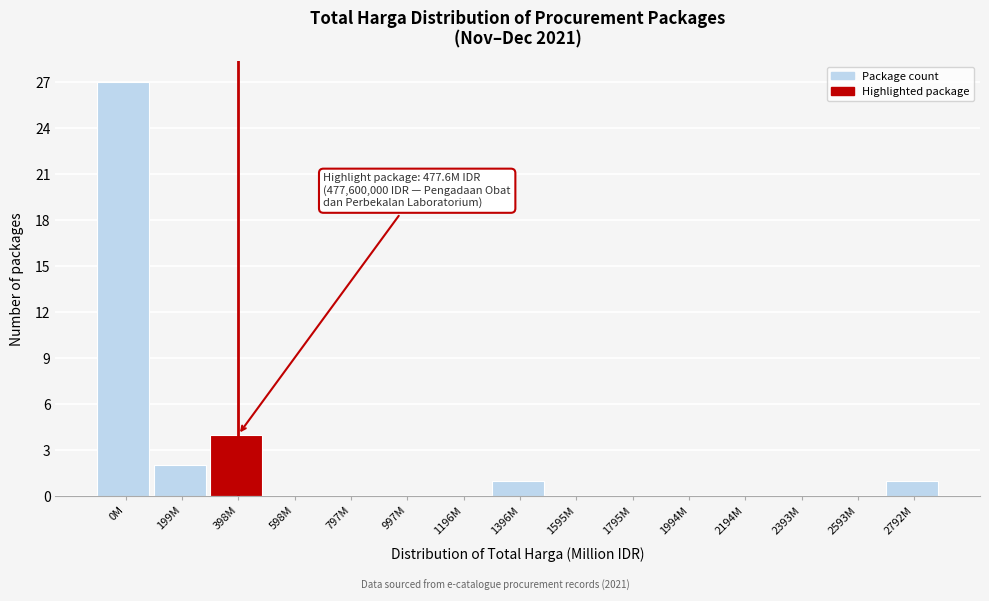

Reading right to left, transcribe all the data shown in this chart.

2792M=1	2593M=0	2393M=0	2194M=0	1994M=0	1795M=0	1595M=0	1396M=1	1196M=0	997M=0	797M=0	598M=0	398M=4	199M=2	0M=27